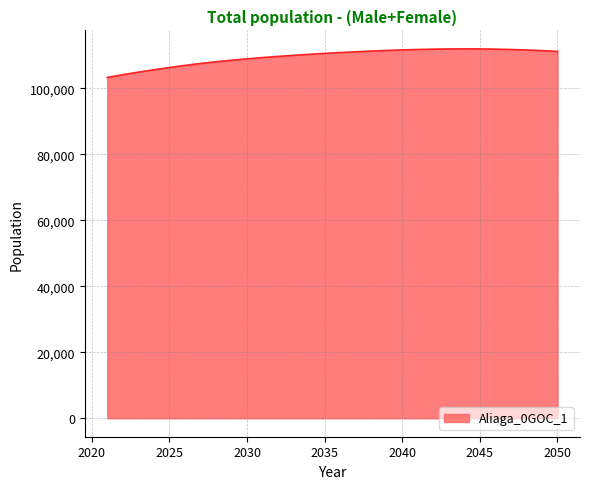

What is the average value?

109648